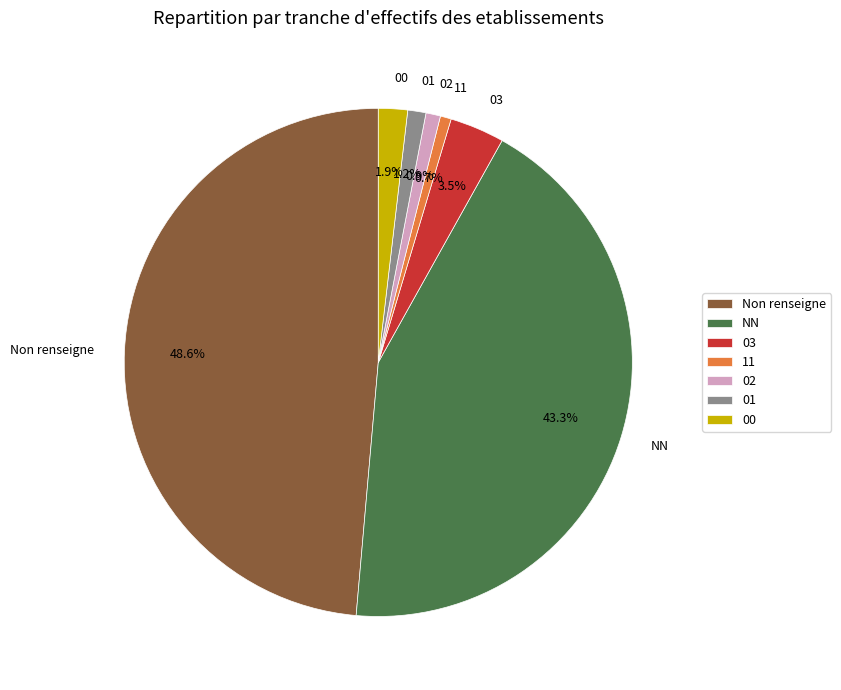

Does 03 account for over 50% of the chart?

No